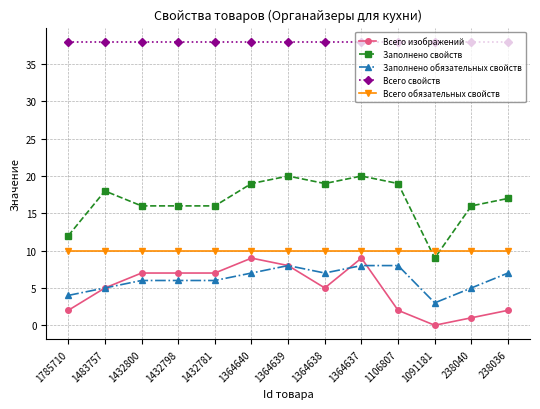

Does the chart display data point markers on the line(s)?

Yes